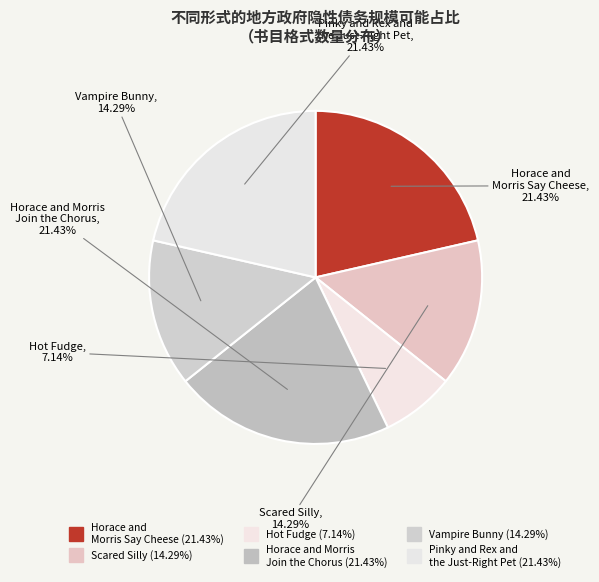

To the nearest percent, what is the average slice percentage?

17%